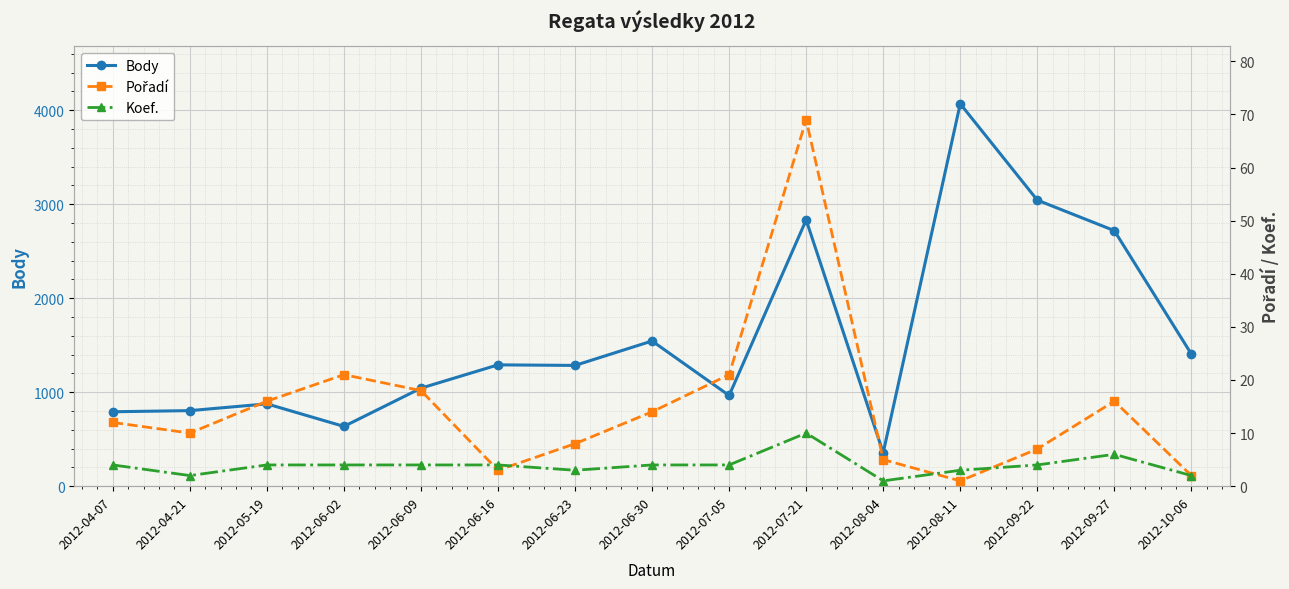

Between 2012-06-02 and 2012-09-27, which is larger?

2012-09-27